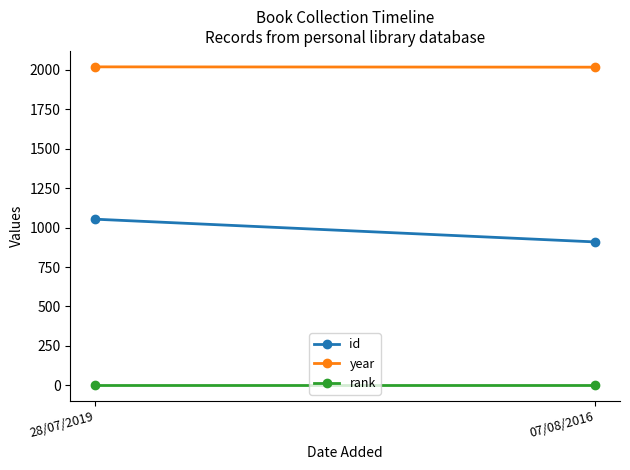

What is the value of the rank point at the 2nd from the left?

1